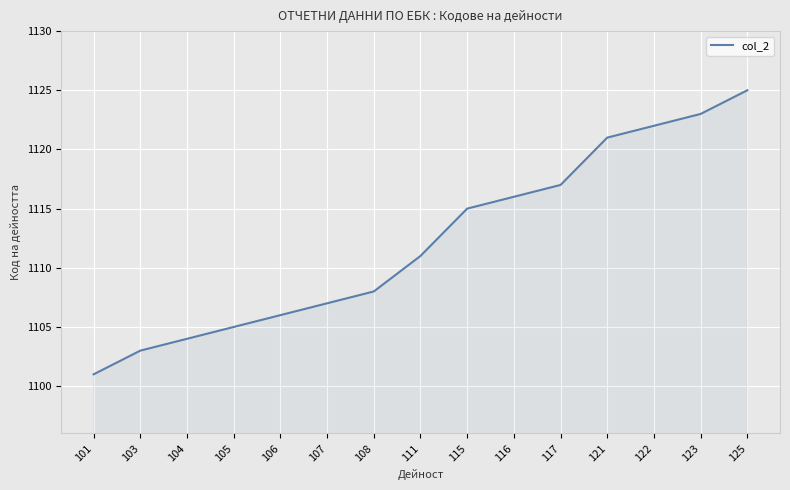

What is the difference between the maximum and minimum values?

24